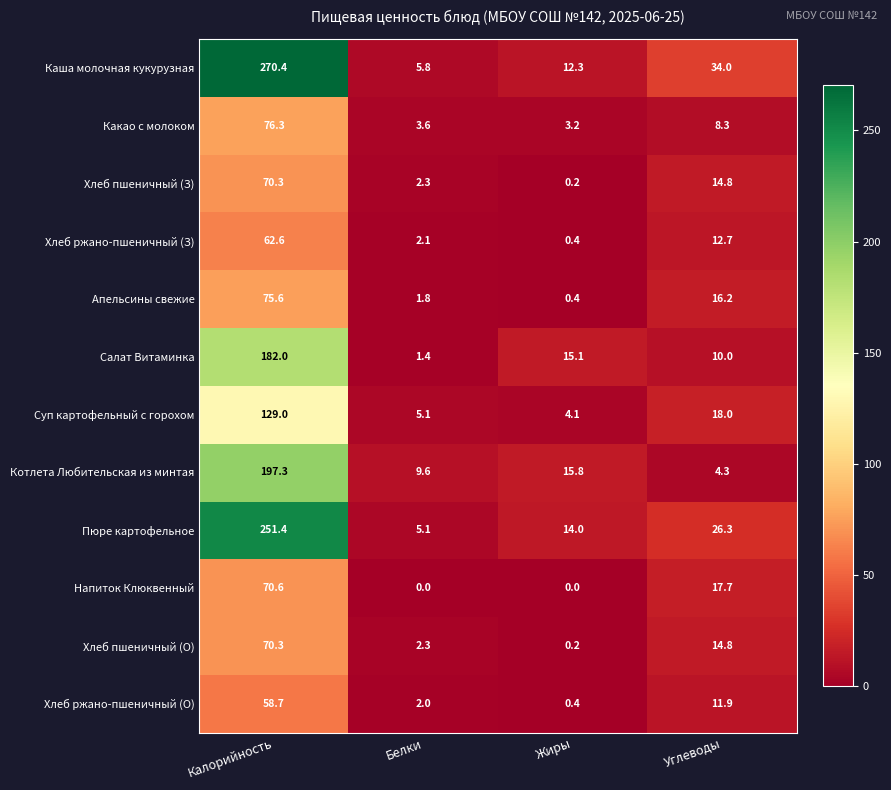

The value of Суп картофельный с горохом at Жиры is 6.1. True or false?

False